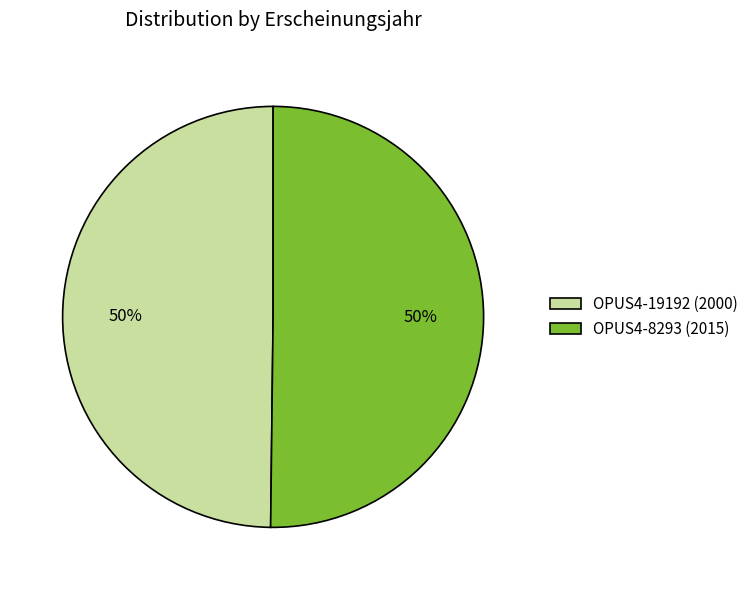

How many segments does this pie chart have?

2